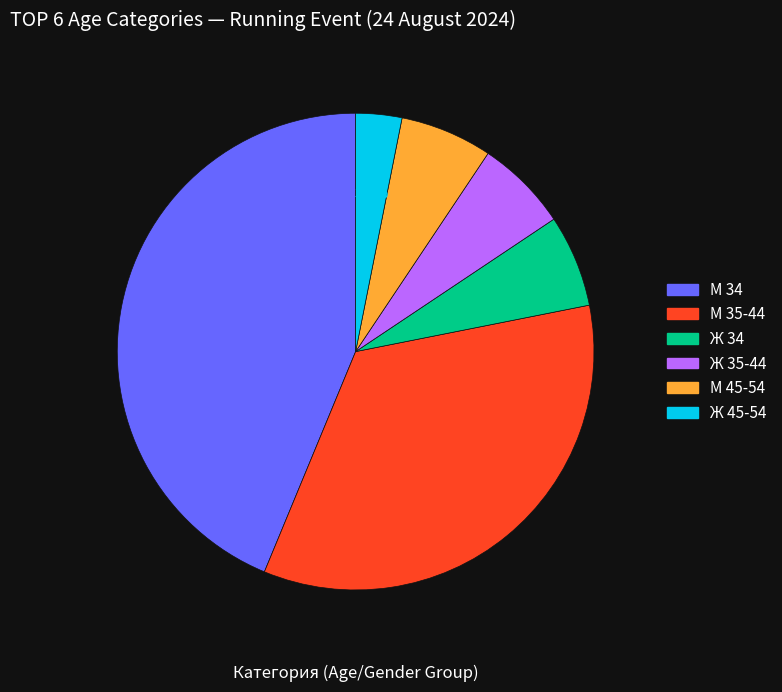

Count the number of slices in the pie.

6